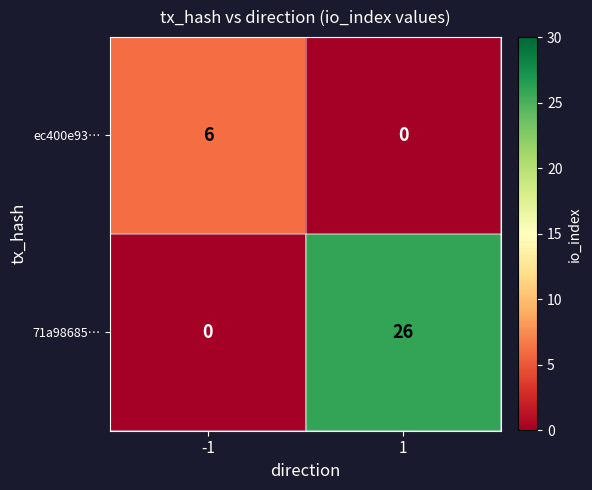

Which series has the largest total across all categories?

71a98685…